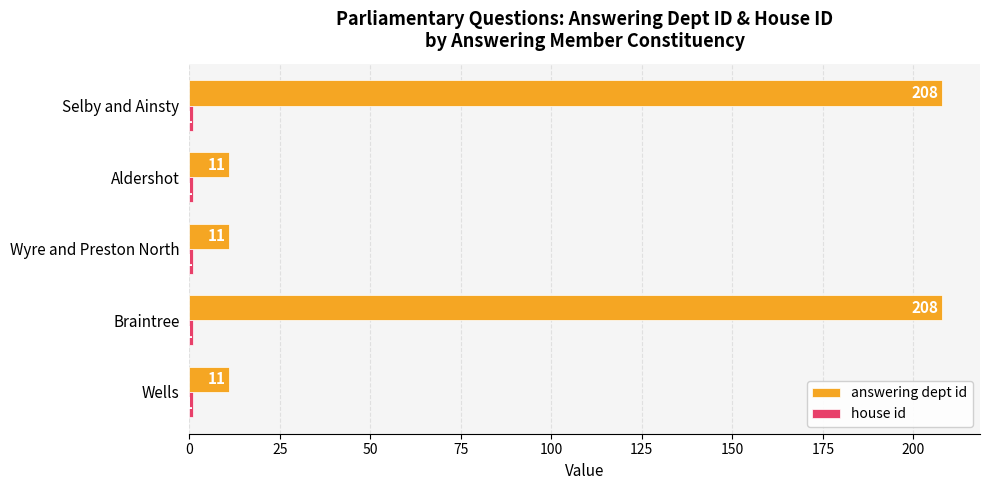

What is the average value of the answering dept id series?

90